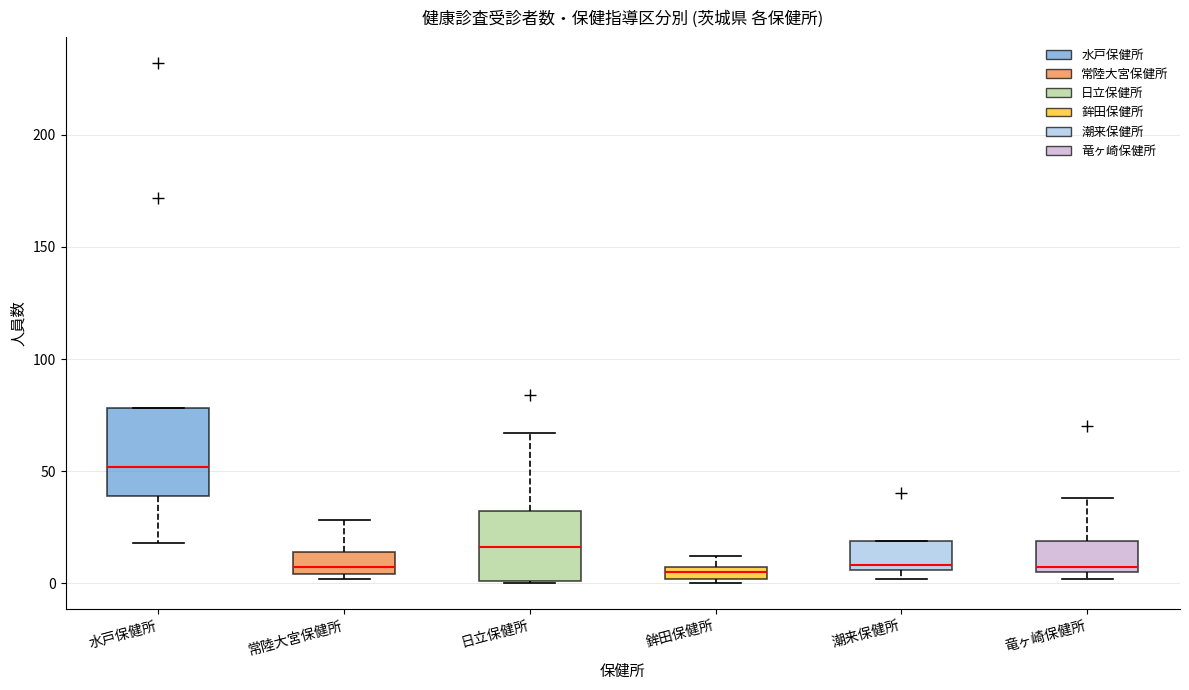

Where does the upper whisker of the box for 日立保健所 end on the y-axis? The values are not printed on the chart, so give them approximately, as read against the axis.

65